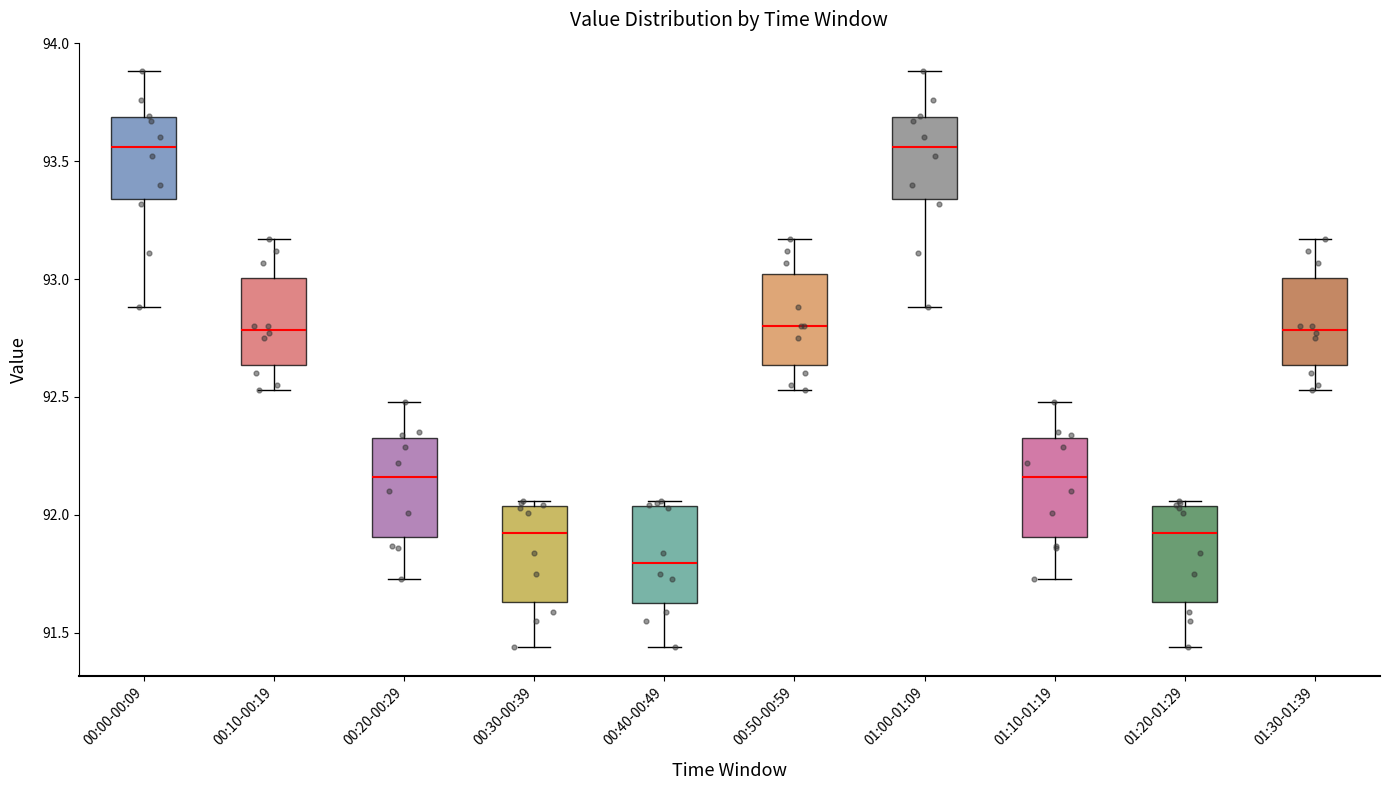

Reading left to right, read every box against the y-axis: the position of its median line, the range the box covers, and the ends of its whiskers. The values are not printed on the chart, so give them approximately, as read against the axis.

00:00-00:09: median 93.55, box 93.35 to 93.70, whiskers 92.90 to 93.90
00:10-00:19: median 92.80, box 92.65 to 93.00, whiskers 92.55 to 93.15
00:20-00:29: median 92.15, box 91.90 to 92.35, whiskers 91.75 to 92.50
00:30-00:39: median 91.95, box 91.65 to 92.05, whiskers 91.45 to 92.05 (just above the box's upper edge)
00:40-00:49: median 91.80, box 91.65 to 92.05, whiskers 91.45 to 92.05 (just above the box's upper edge)
00:50-00:59: median 92.80, box 92.65 to 93.00, whiskers 92.55 to 93.15
01:00-01:09: median 93.55, box 93.35 to 93.70, whiskers 92.90 to 93.90
01:10-01:19: median 92.15, box 91.90 to 92.35, whiskers 91.75 to 92.50
01:20-01:29: median 91.95, box 91.65 to 92.05, whiskers 91.45 to 92.05 (just above the box's upper edge)
01:30-01:39: median 92.80, box 92.65 to 93.00, whiskers 92.55 to 93.15